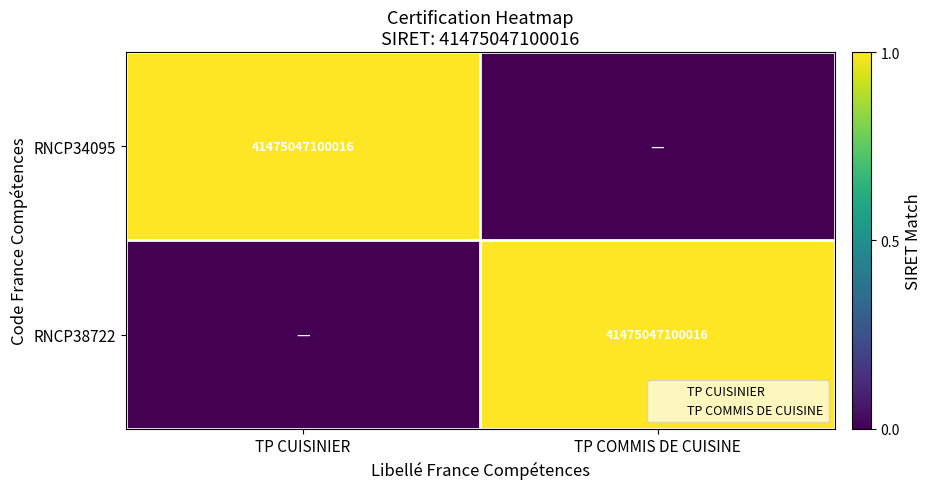

Count the RNCP34095 values in the range 0 to 1.

2